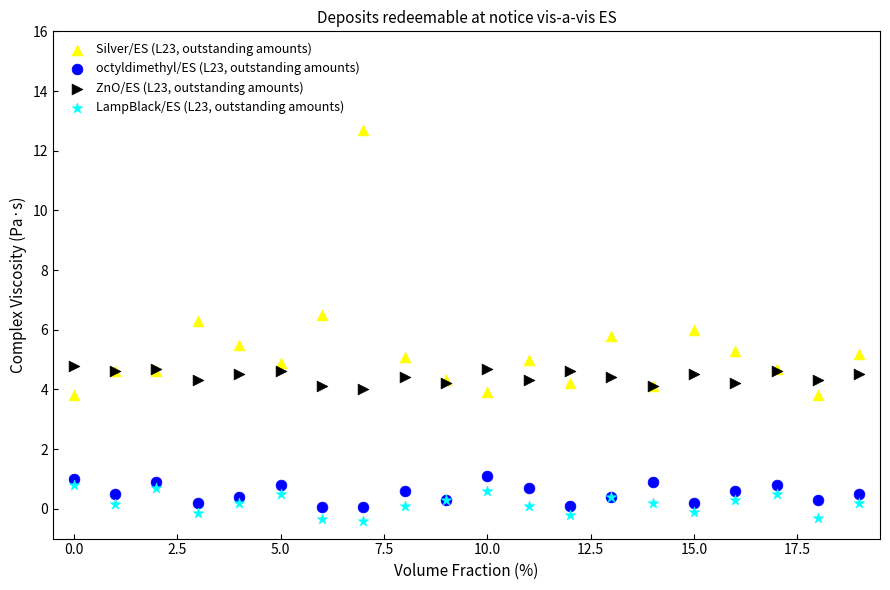

Which series has the widest spread of Y values?

Silver/ES (L23, outstanding amounts)